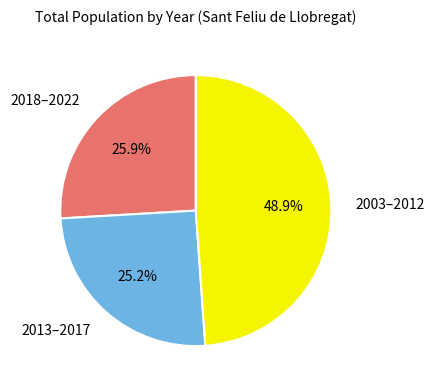

Between 2003–2012 and 2013–2017, which is larger?

2003–2012